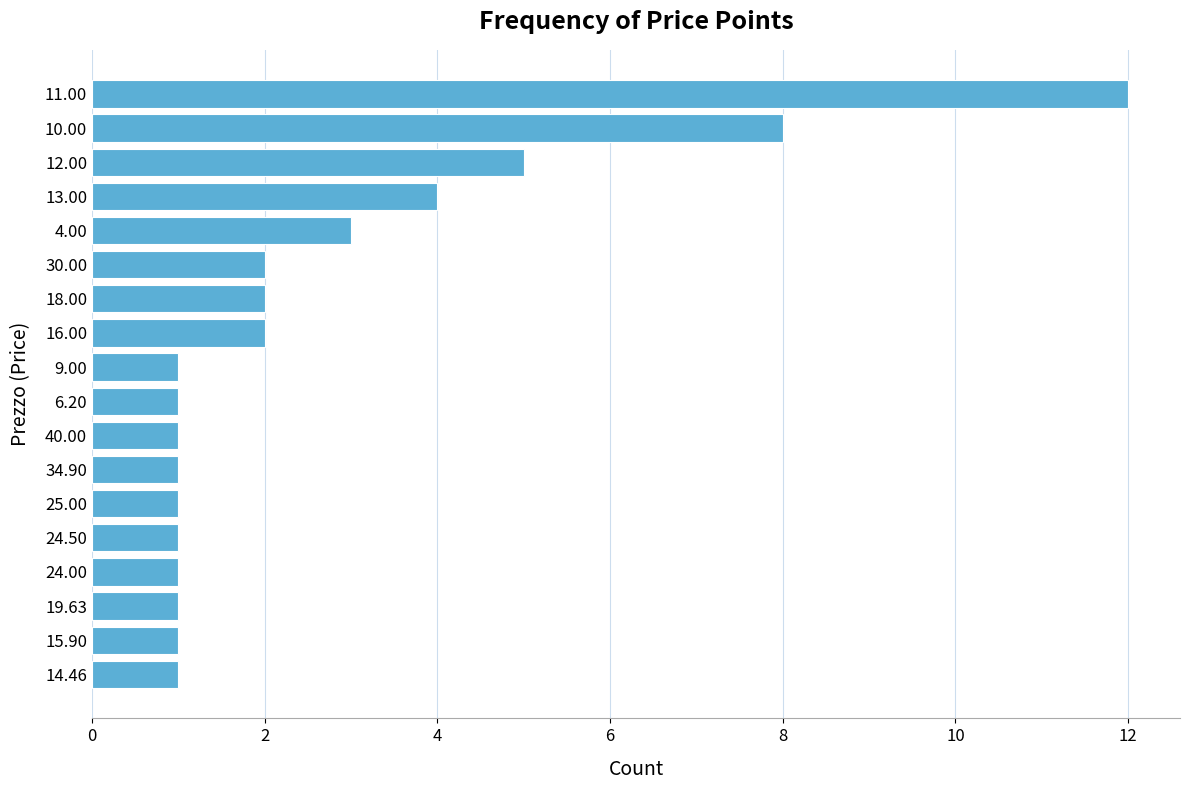

Does the chart contain any negative values?

No